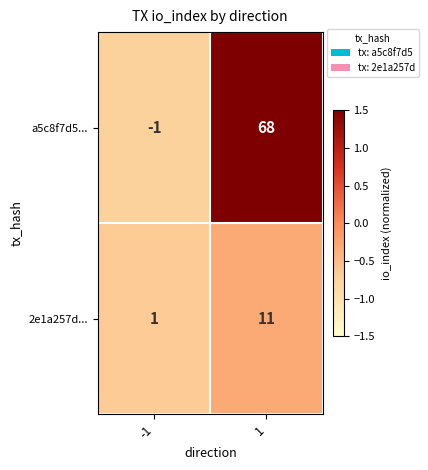

At which category is the sum across all series the highest?

1